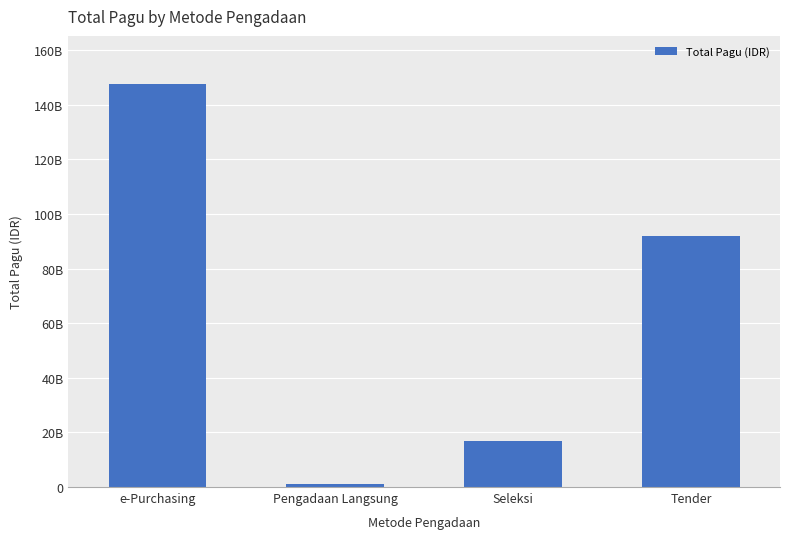

Reading right to left, transcribe all the data shown in this chart.

91912306200	16861467150	1045716000	147509850000